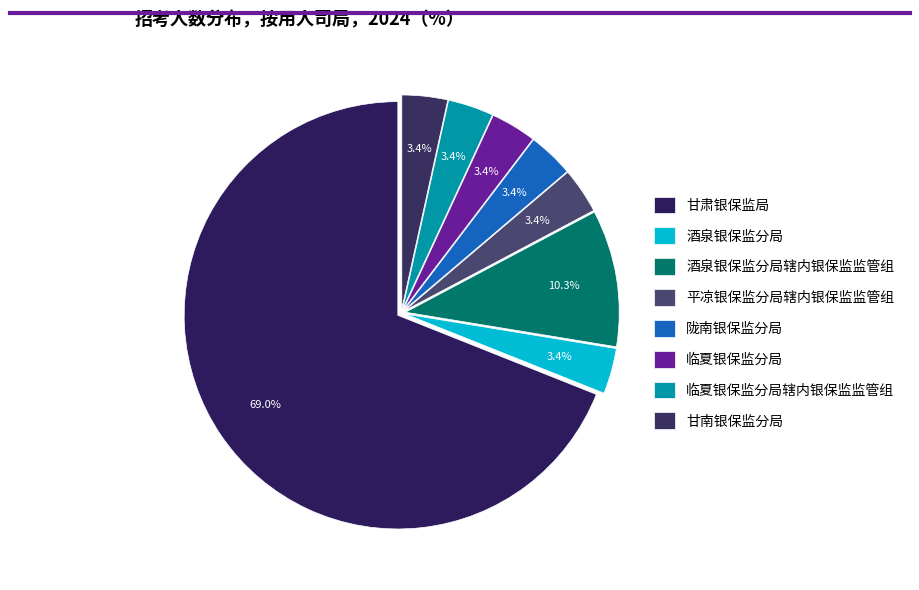

How many slices are in this pie chart?

8